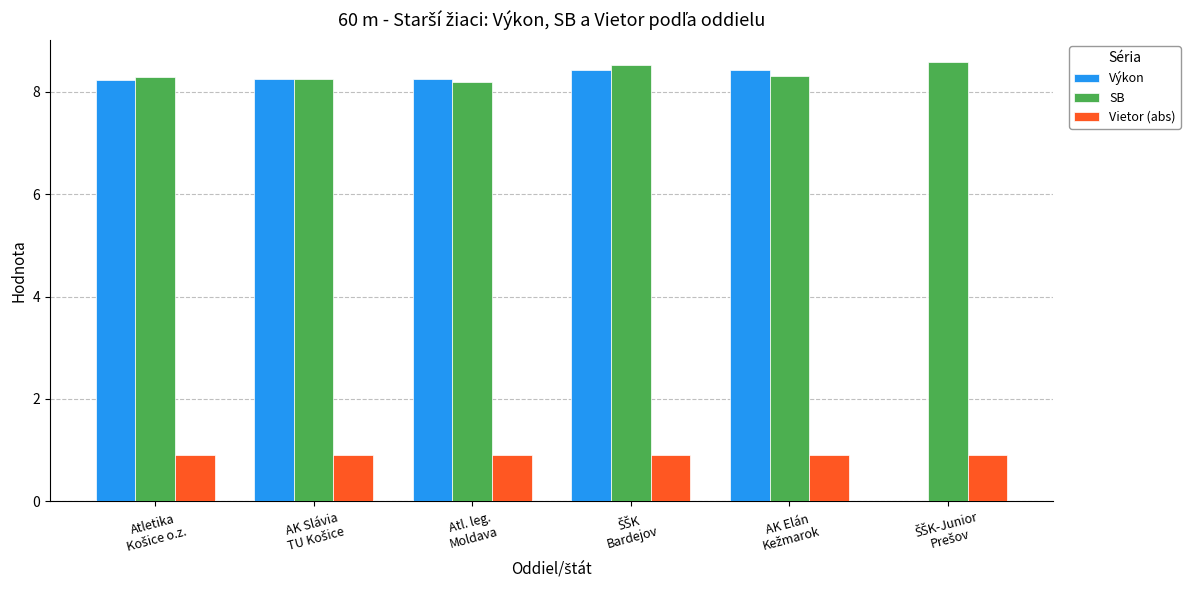

Which series has the largest total across all categories?

SB